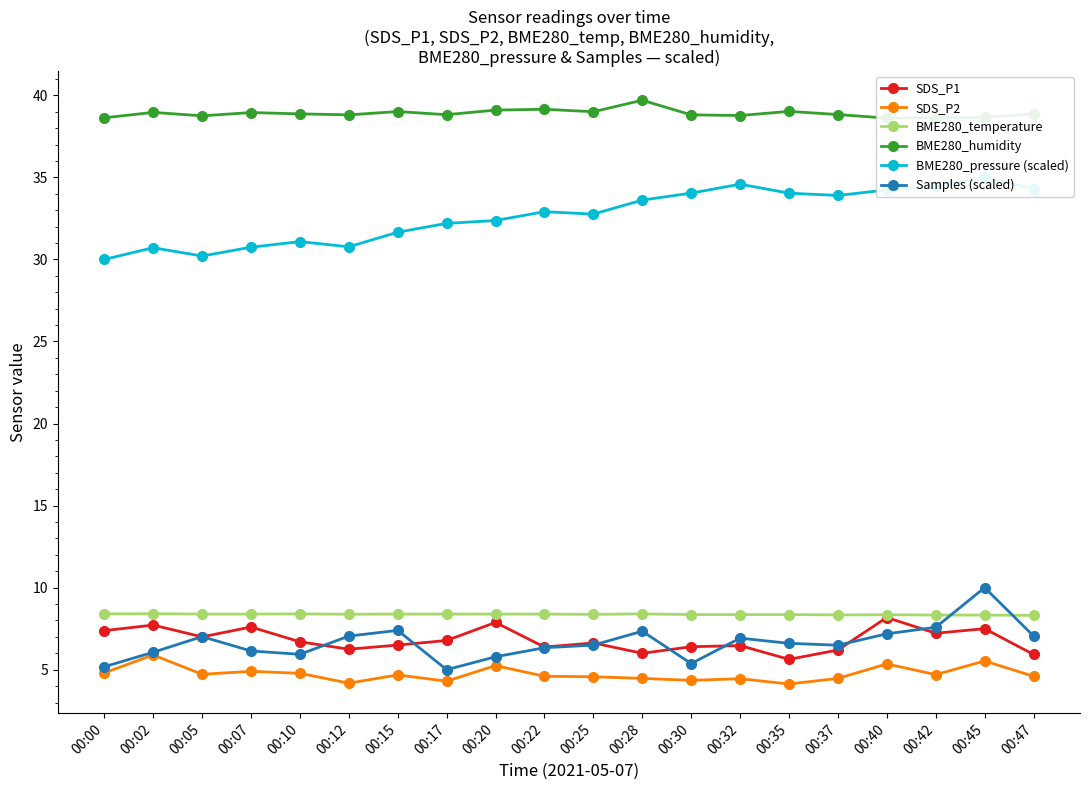

Which has a higher value, 00:10 or 00:12?

00:10